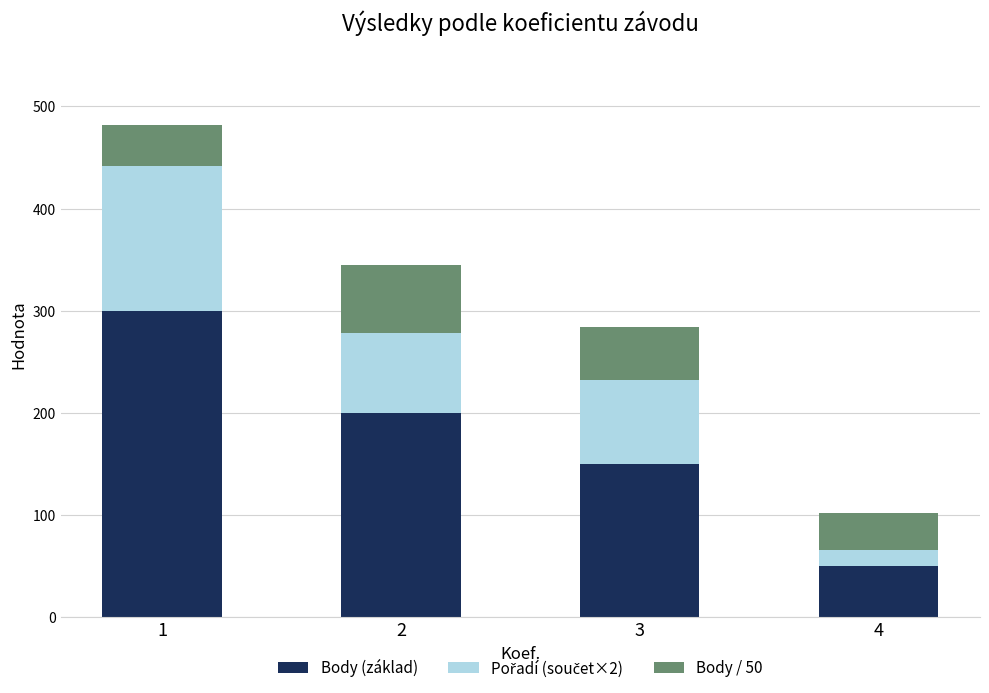

The value of Body (základ) at 3 is 227.8. True or false?

False